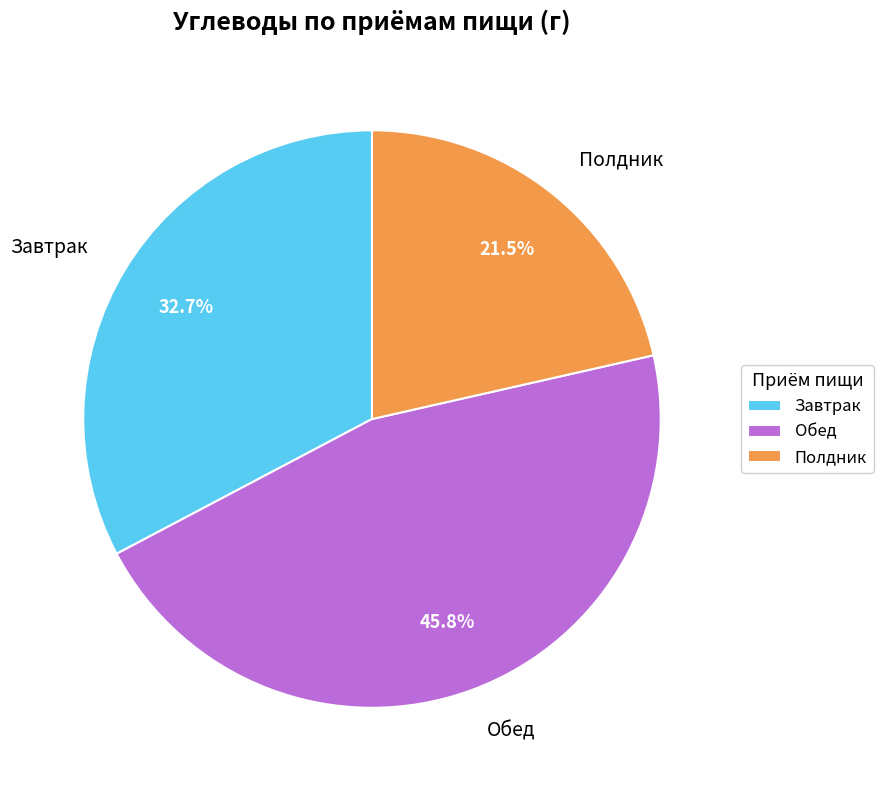

How many segments does this pie chart have?

3